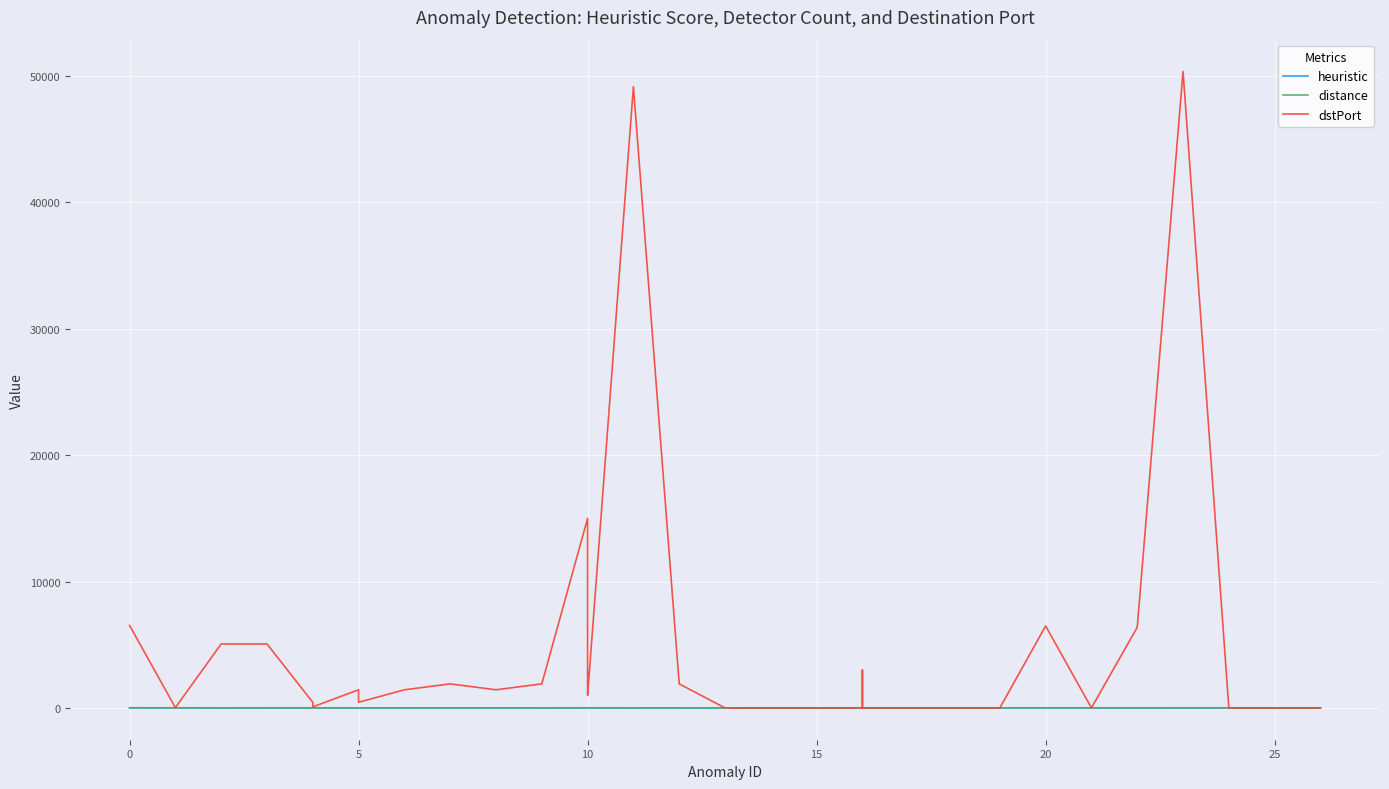

Rank the series by their maximum value, from highest to lowest.

dstPort, distance, heuristic